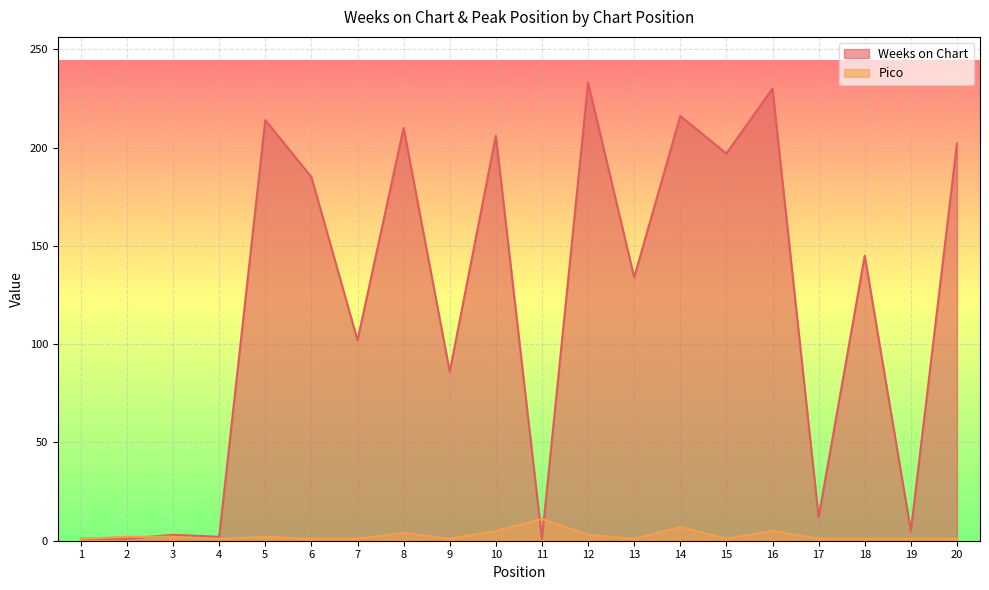

Rank the series by their average value, from lowest to highest.

Pico, Weeks on Chart